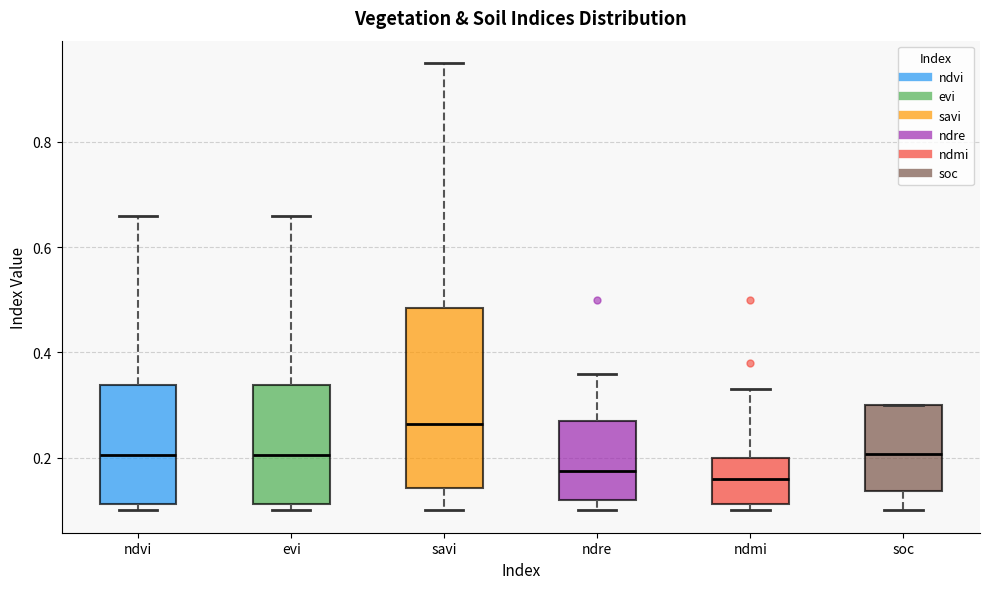

Comparing the boxes themselves (not the whiskers), which one is the tallest?

savi